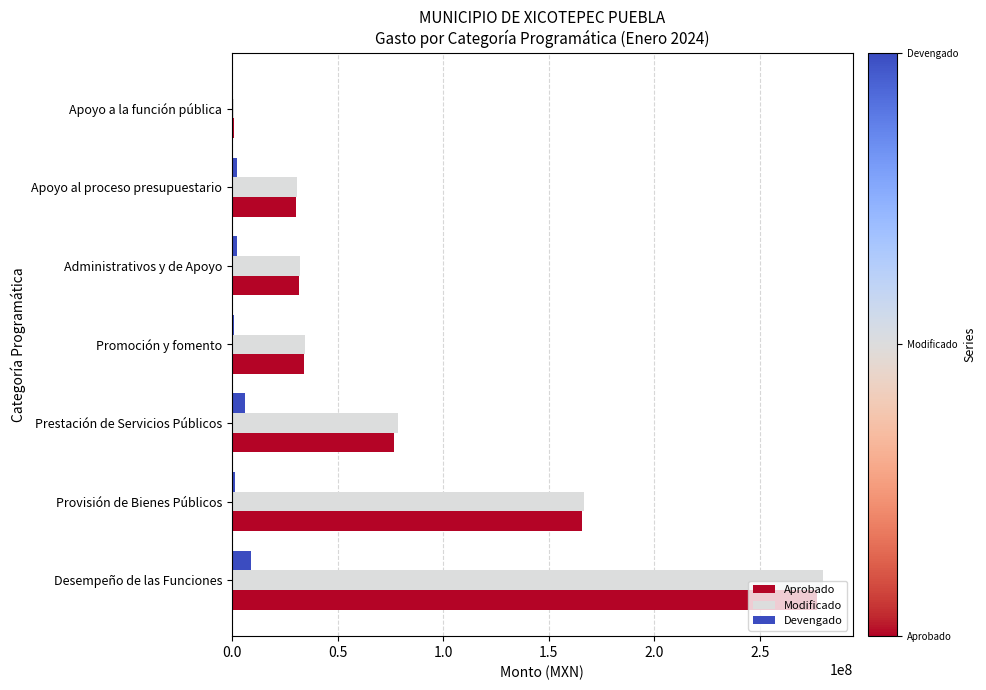

What are all the series names shown in the legend?

Aprobado, Modificado, Devengado